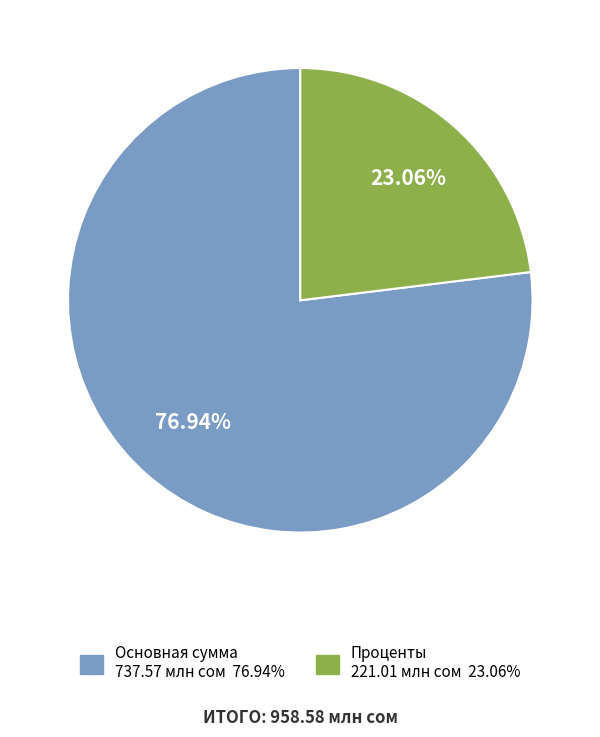

Do Проценты and Основная сумма together represent more than half of the pie?

Yes